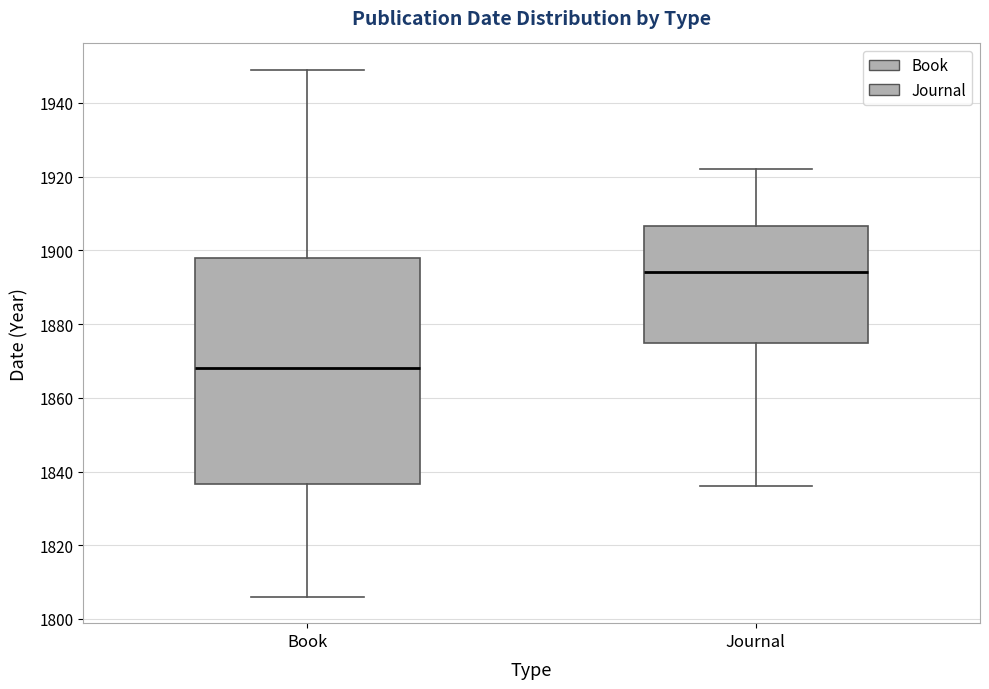

Reading left to right, read every box against the y-axis: the position of its median line, the range the box covers, and the ends of its whiskers. The values are not printed on the chart, so give them approximately, as read against the axis.

Book: median 1868, box 1836 to 1898, whiskers 1806 to 1950
Journal: median 1894, box 1874 to 1906, whiskers 1836 to 1922